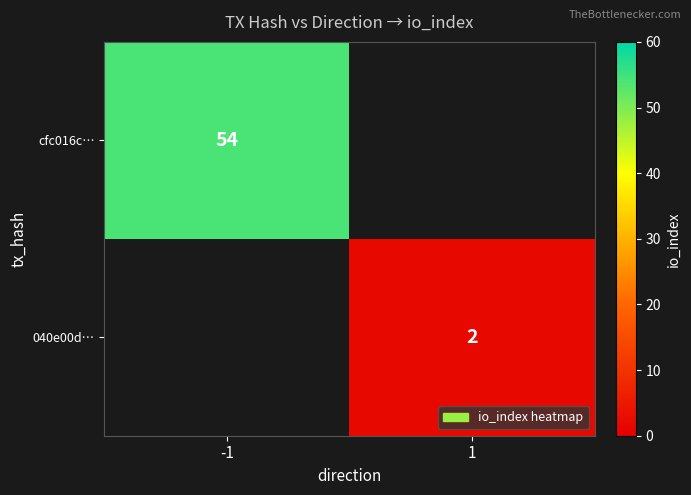

The 040e00d… series shows 3 at 1. True or false?

False